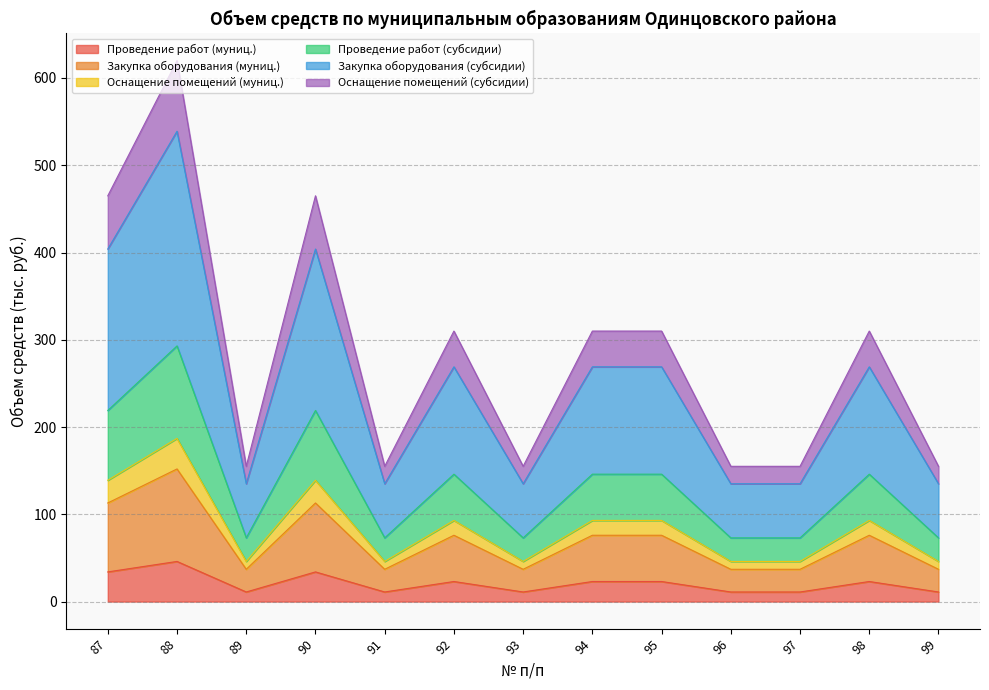

What is the total value across all series at 98?

310